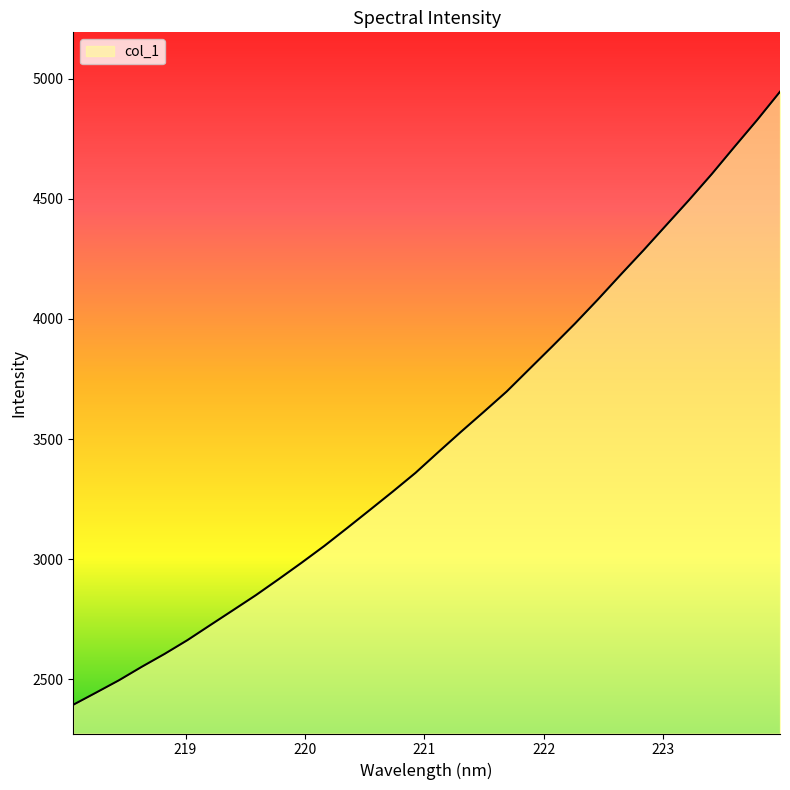

What is the smallest value displayed?

2394.1